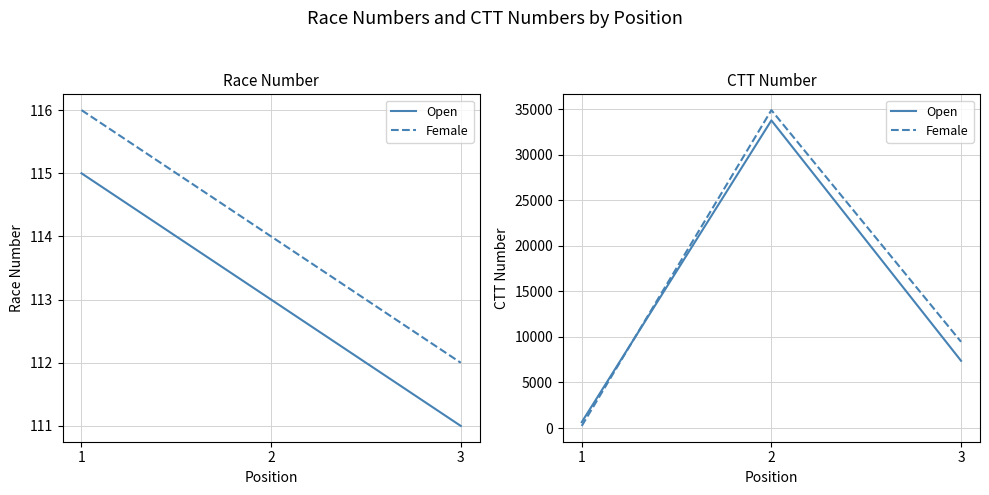

How many data points in Female are above 9472?

1